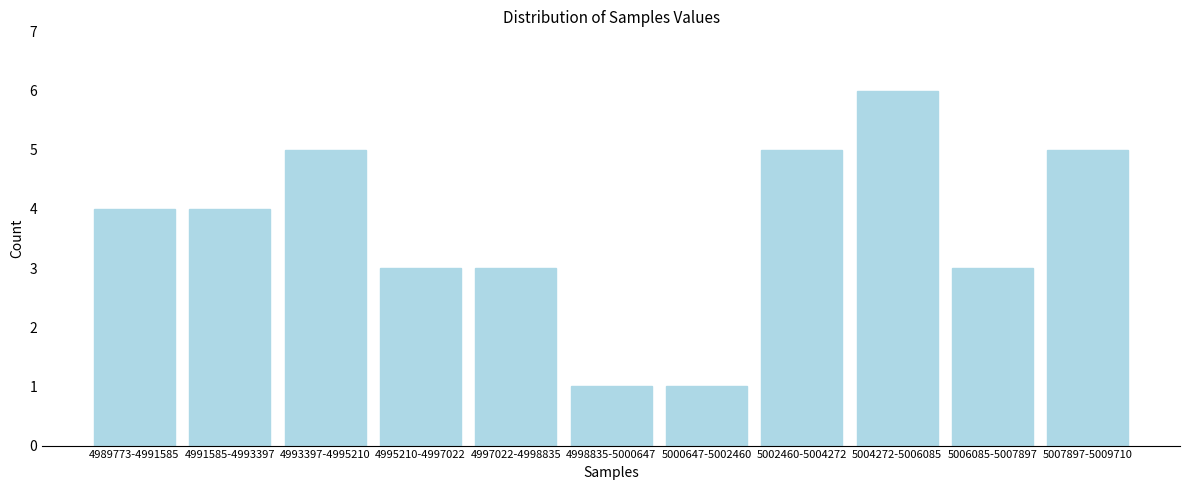

Reading right to left, what are all the values shown in this chart?

5	3	6	5	1	1	3	3	5	4	4